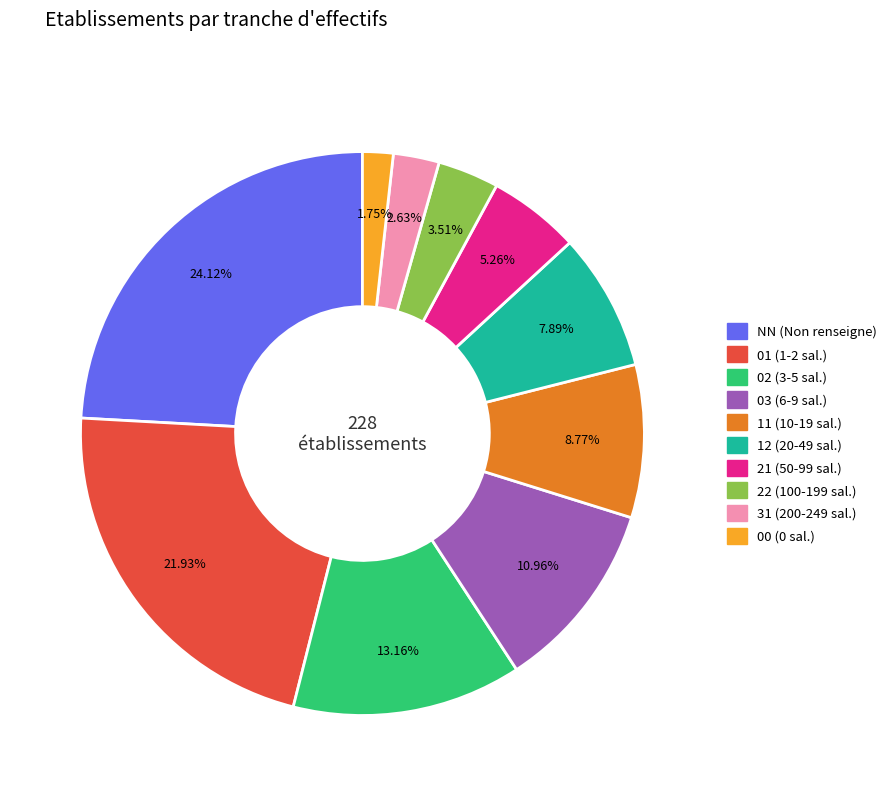

Is it true that 31 is 15% of the pie?

False